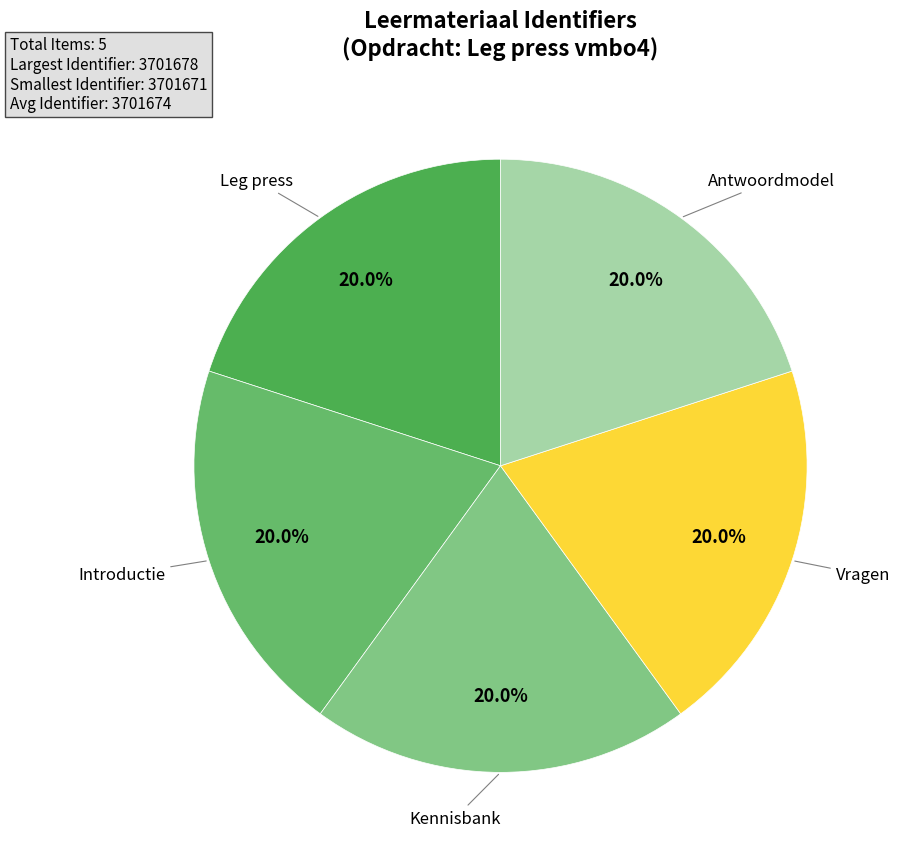

Does any single category account for the majority?

No